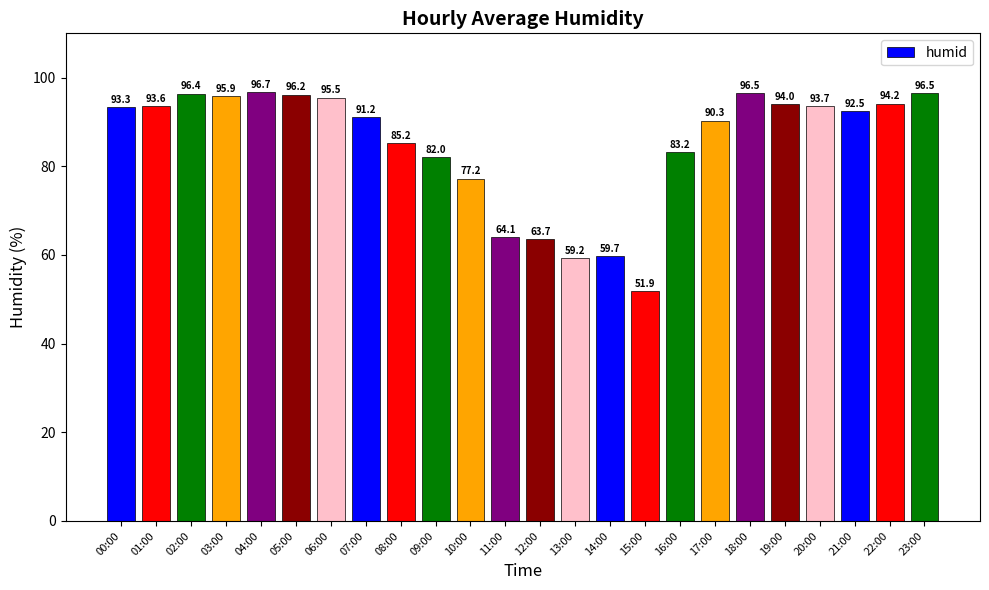

How many values exceed 93?

12